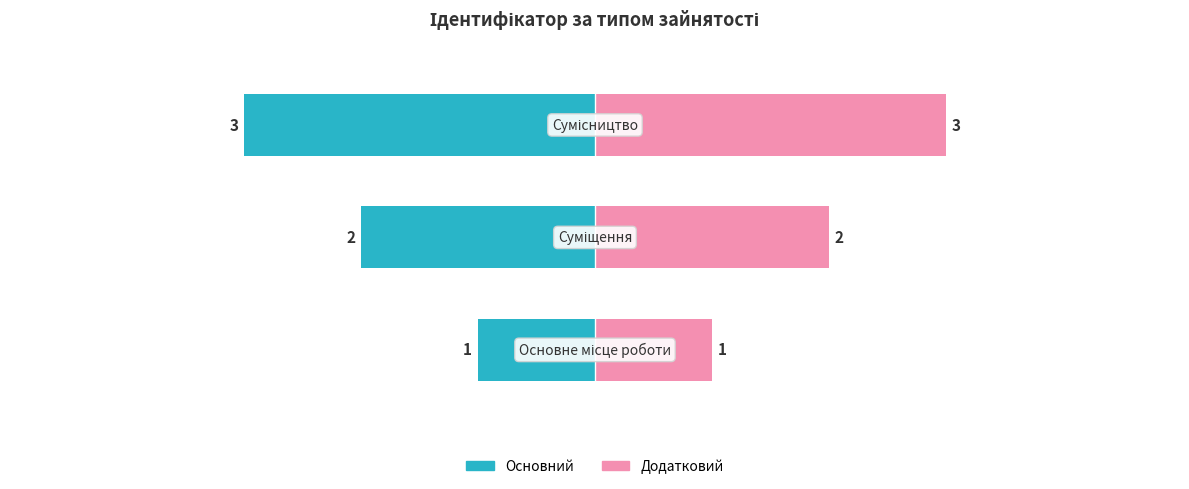

What is the smallest value displayed?

1